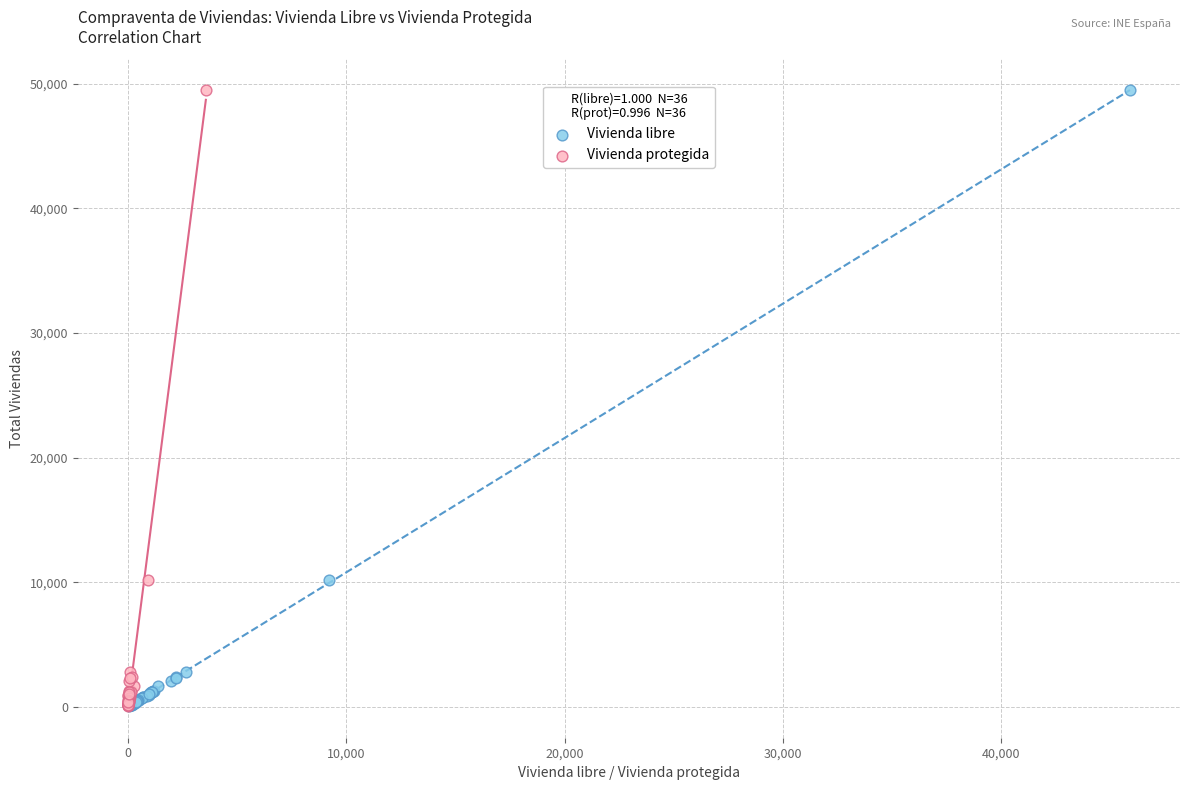

What are all the series names shown in the legend?

Vivienda libre, Vivienda protegida